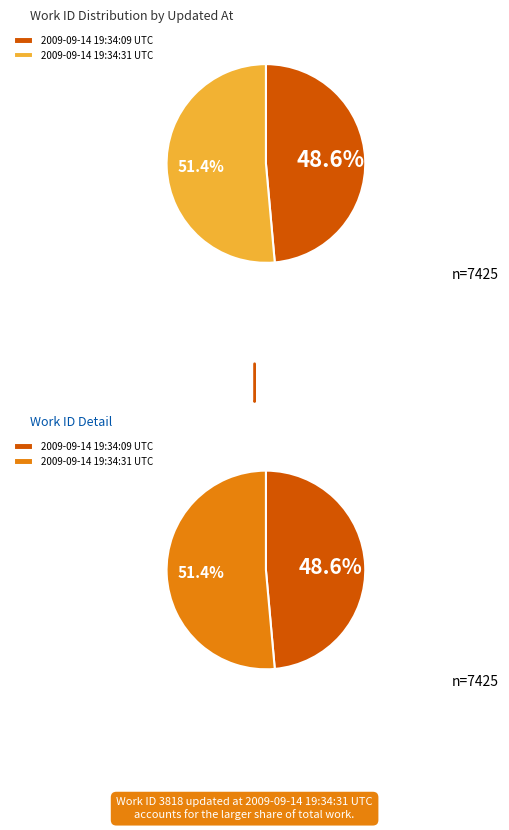

The 2009-09-14 19:34:31 UTC slice represents 51% of the pie. True or false?

True